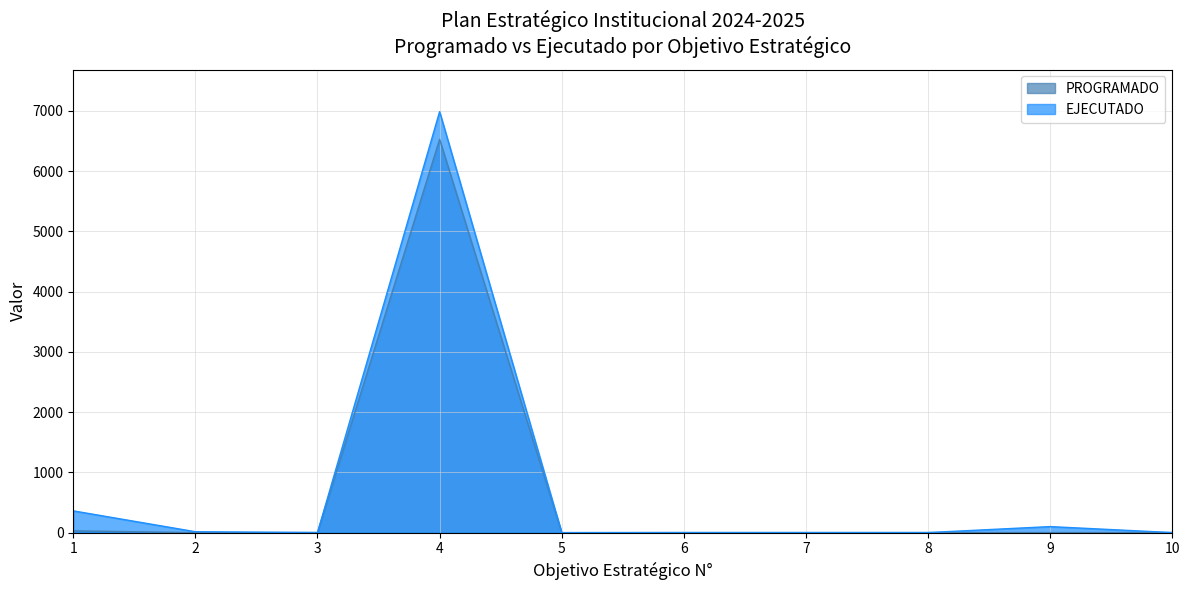

How many data points in EJECUTADO are less than 1?

2